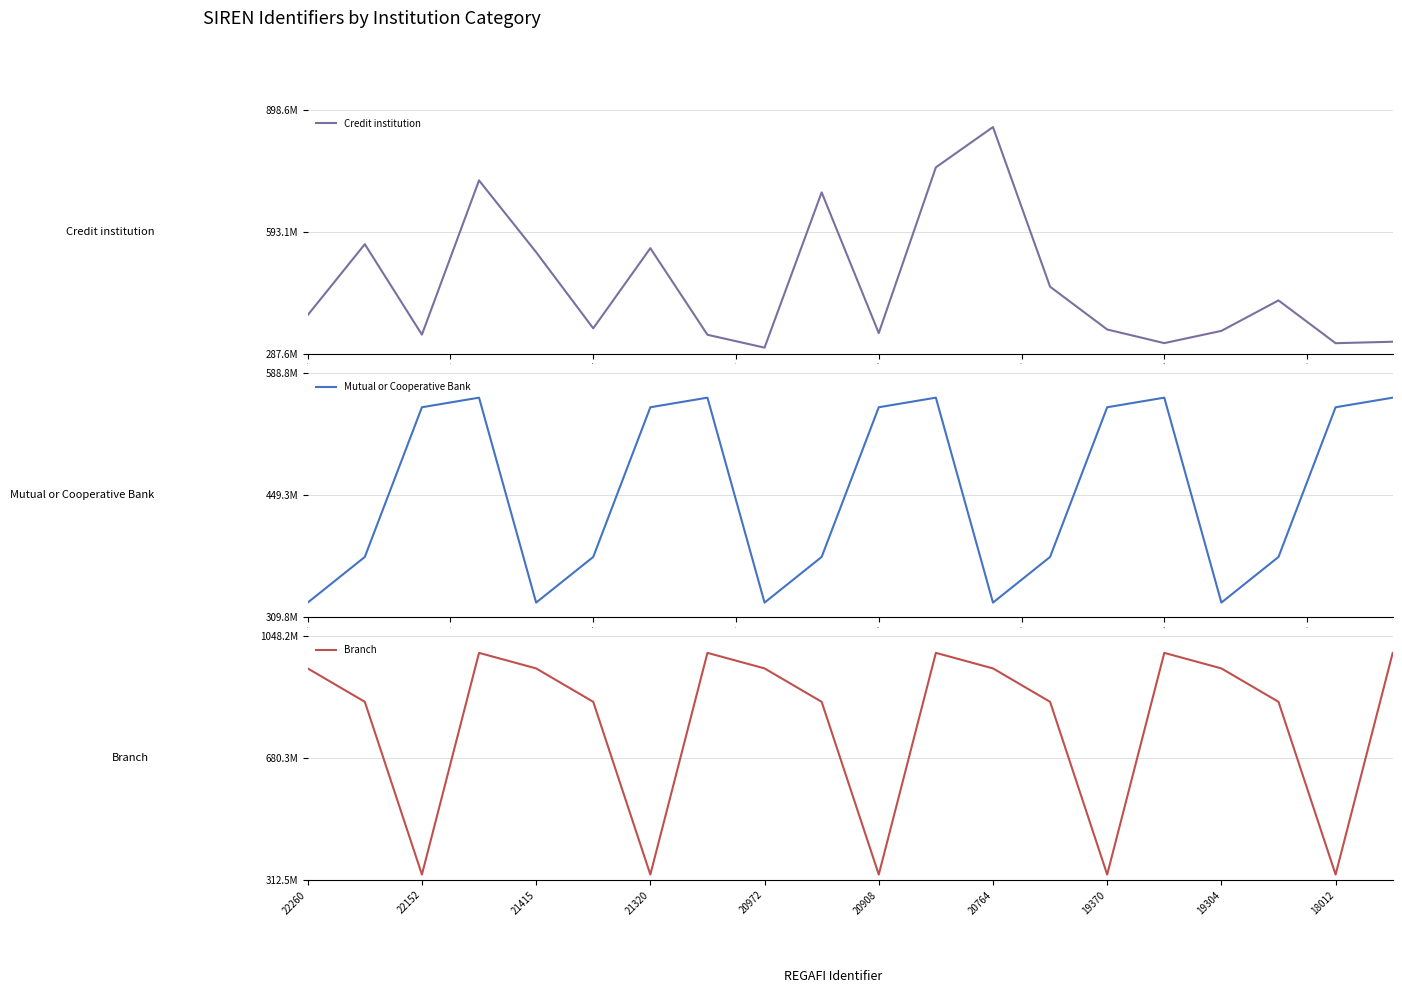

How many data points in Mutual or Cooperative Bank are less than 549800373?

10